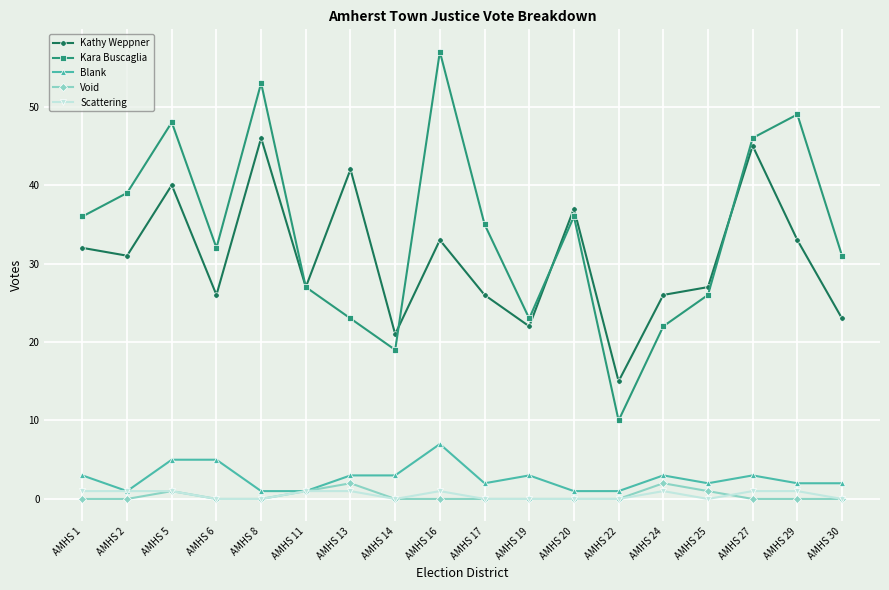

Is it true that Kara Buscaglia equals 61 at AMHS 27?

False